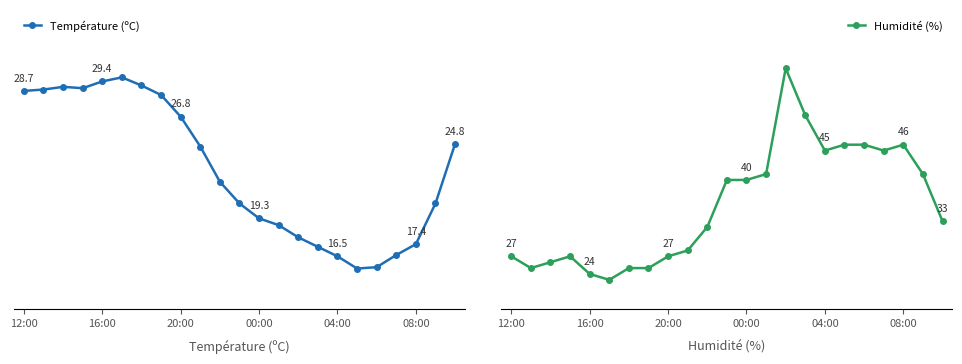

How many intersections are there between Humidité (%) and Température (ºC)?

1